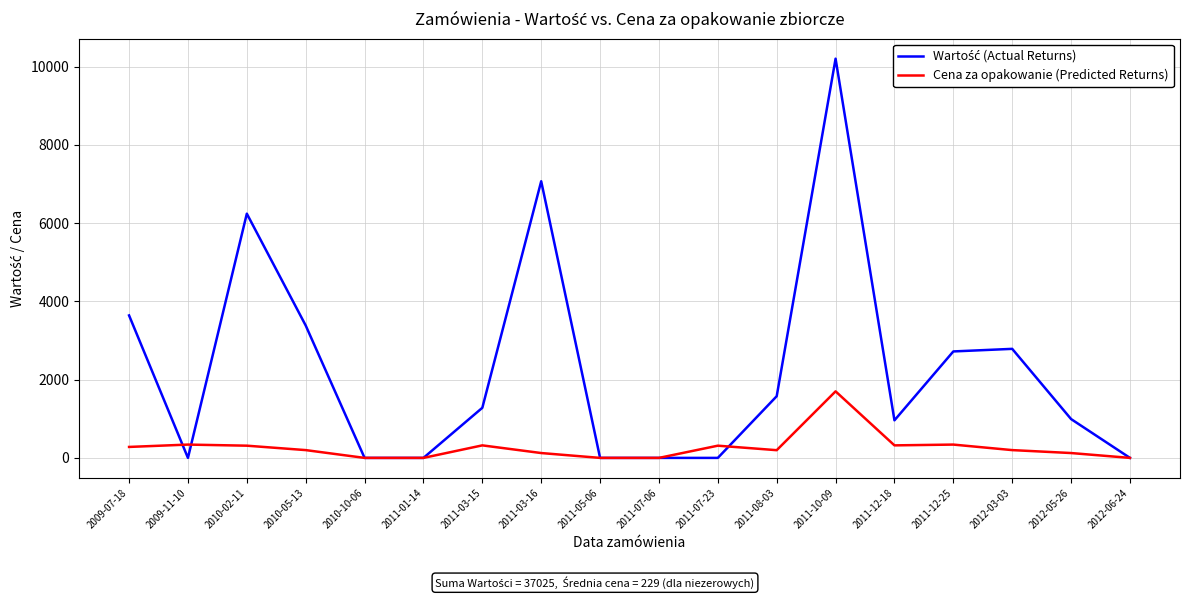

At which category is the sum across all series the highest?

2011-10-09